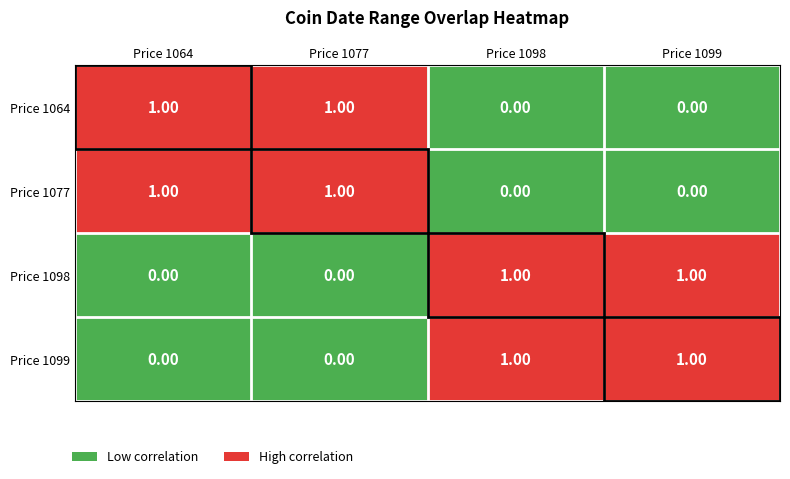

How many data points in Price 1064 are less than 1?

2